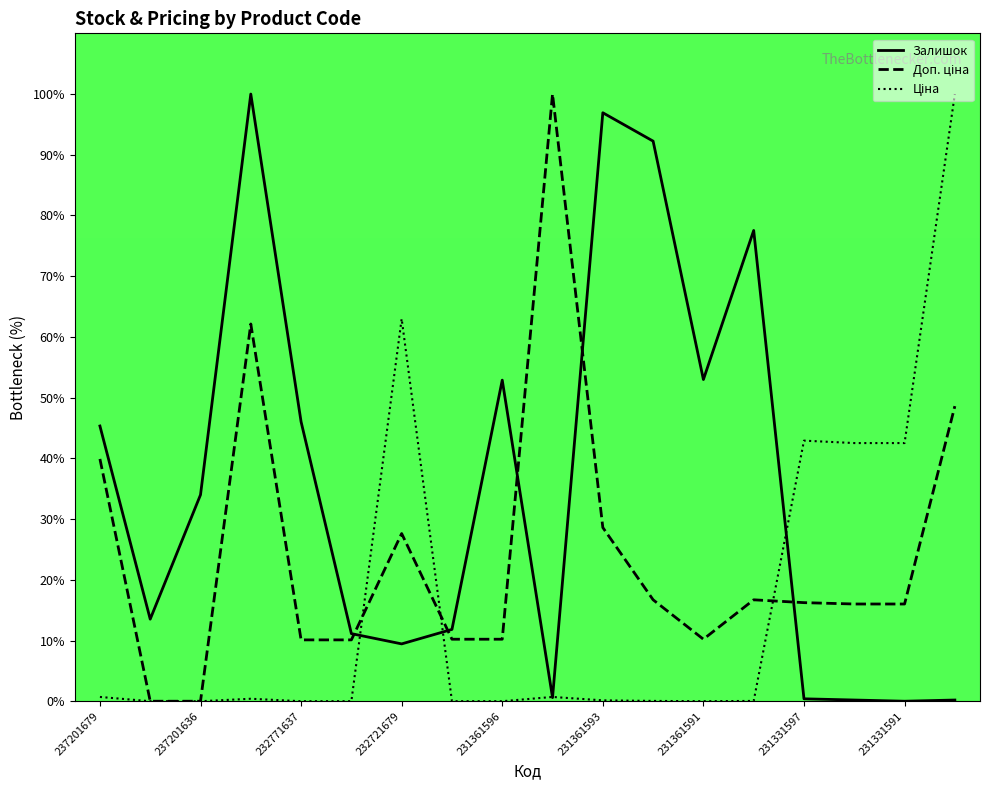

What is the greatest value displayed?

100.0